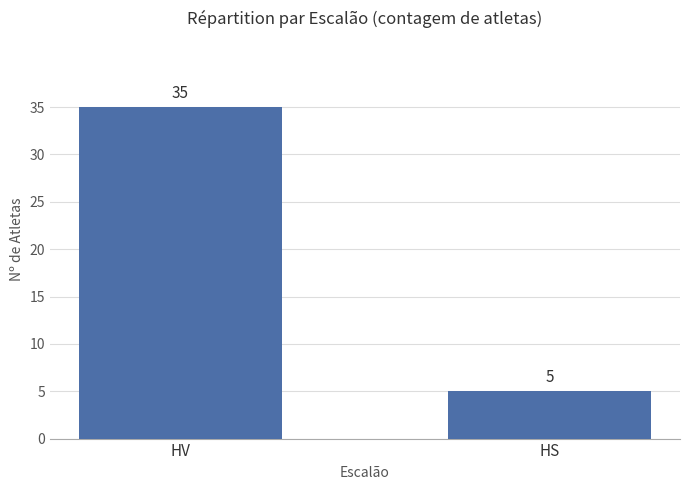

True or false: the data shows 9 at HS.

False